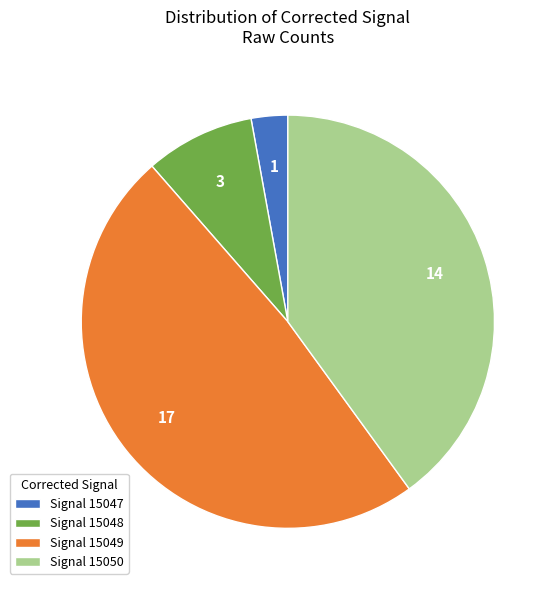

Do Signal 15050 and Signal 15049 together represent more than half of the pie?

Yes